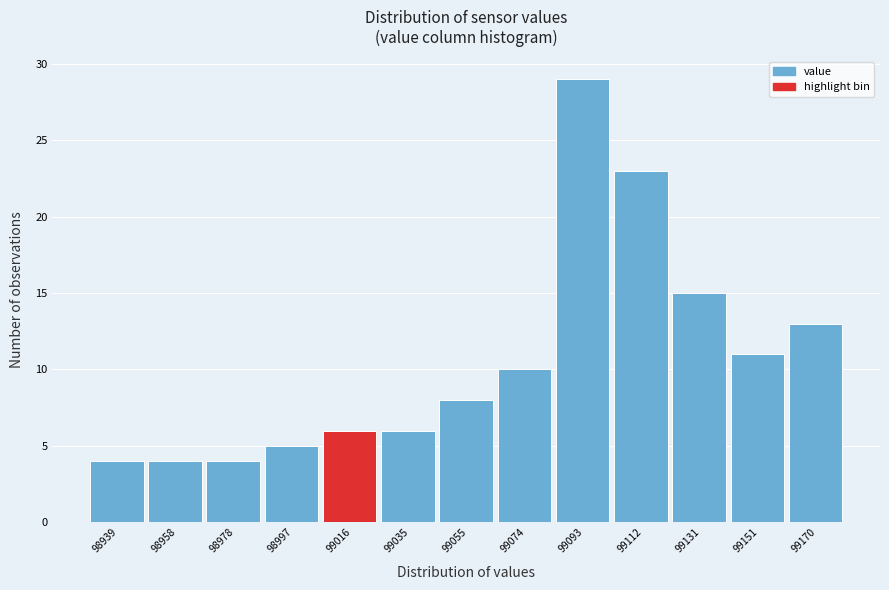

Over which range of the x-axis is the bar tallest?

99084 to 99104